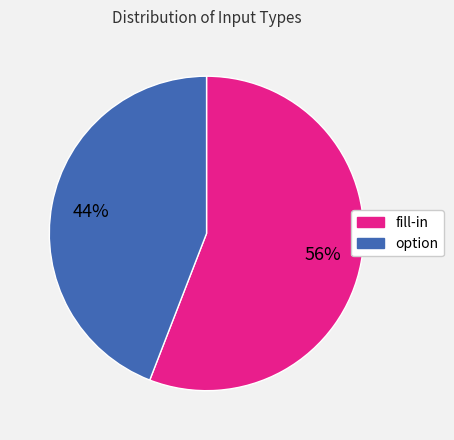

To the nearest percent, what is the difference between the largest and smallest slice percentages?

12%